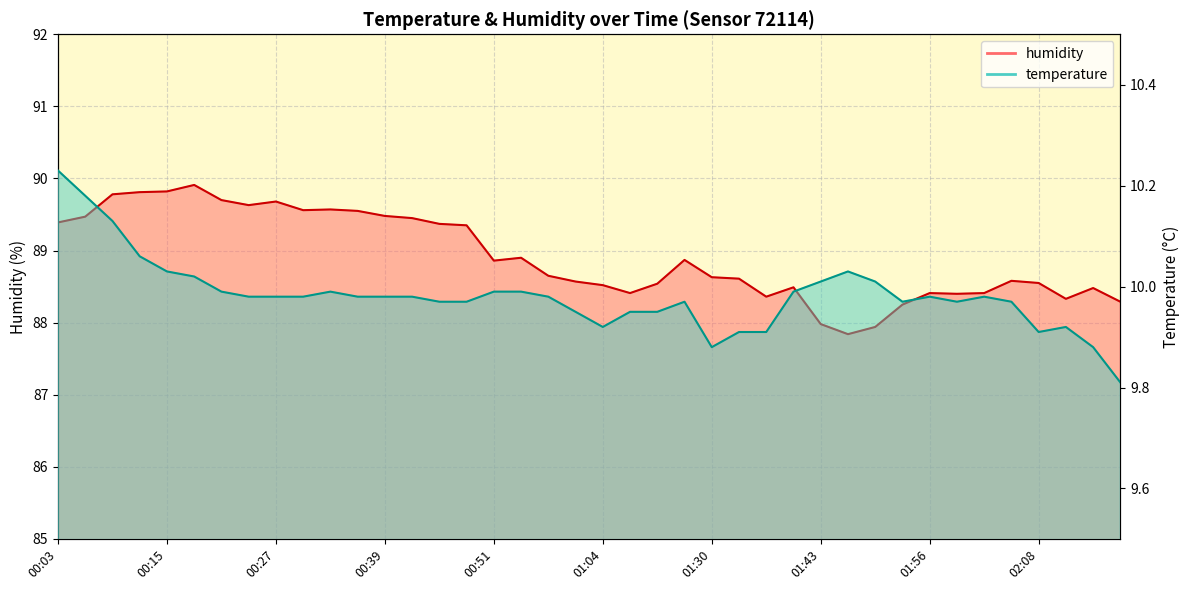

What are all the series names shown in the legend?

humidity, temperature